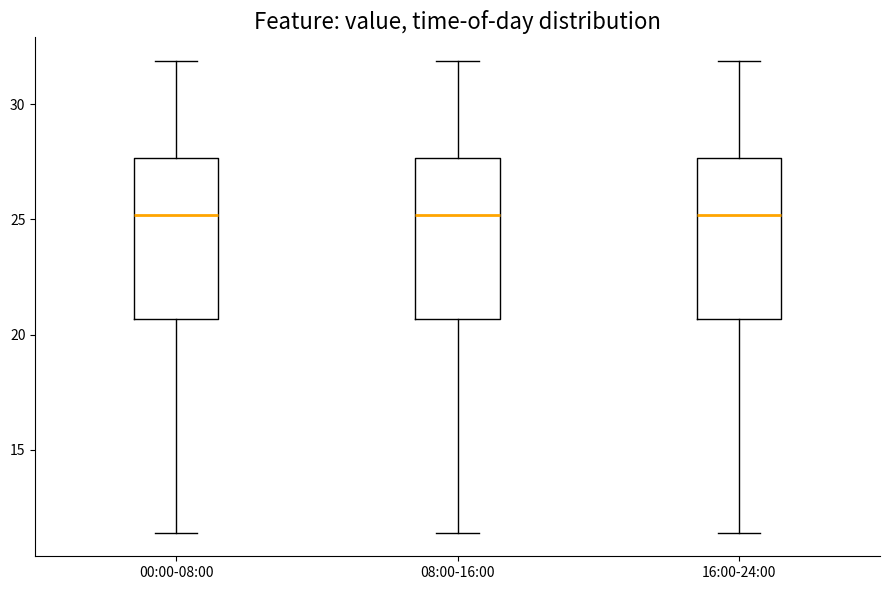

Where is the lower edge of the box for 08:00-16:00 on the y-axis? The values are not printed on the chart, so give them approximately, as read against the axis.

20.5